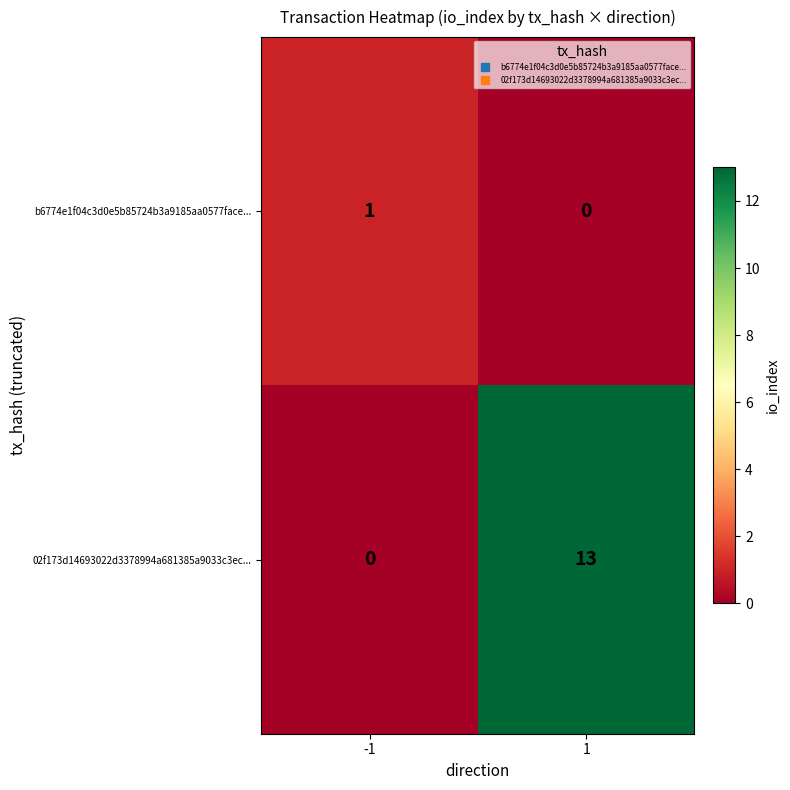

Which label corresponds to the largest value in the chart?

1